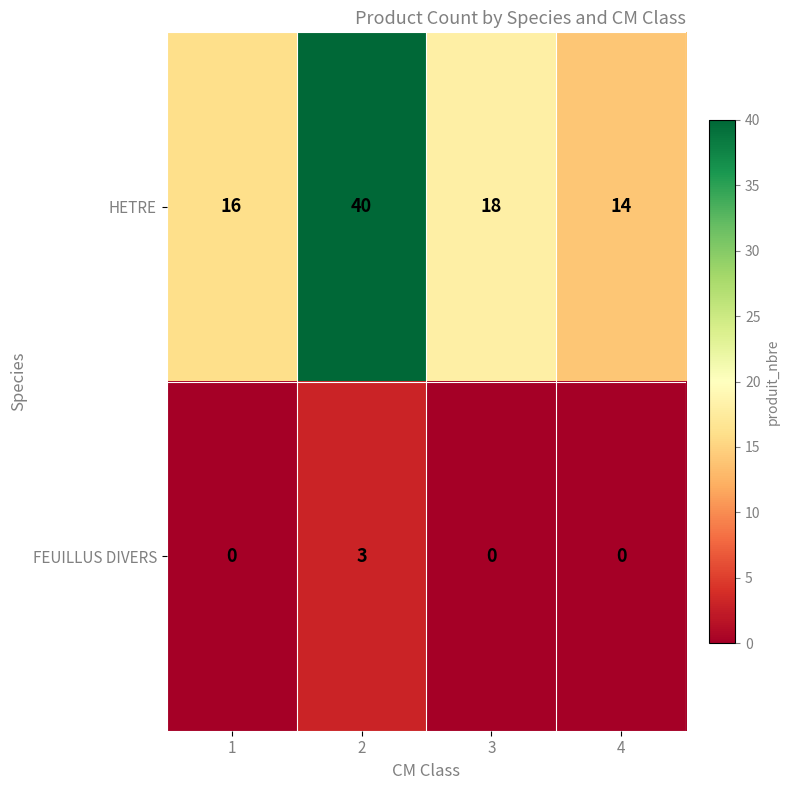

The value of HETRE at 4 is 14. True or false?

True